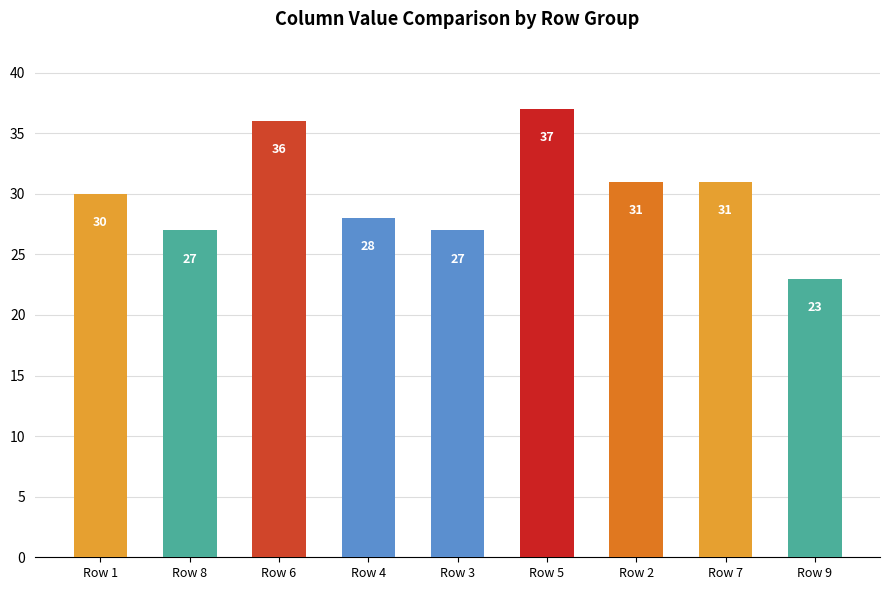

What is the greatest value displayed?

37